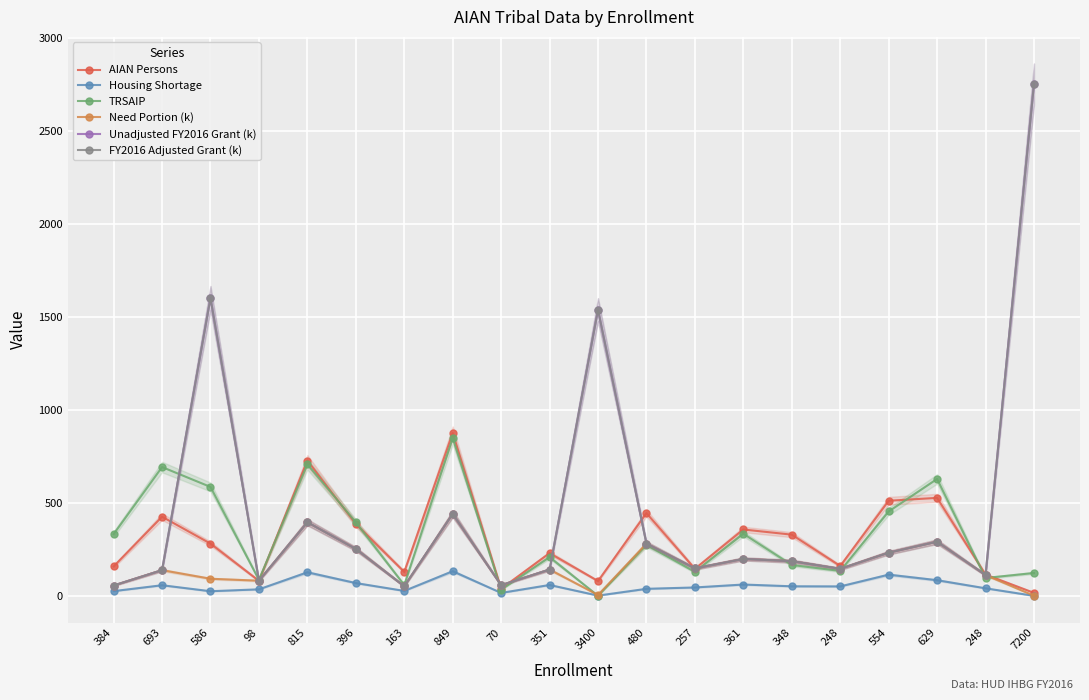

How many lines are shown in the chart?

6